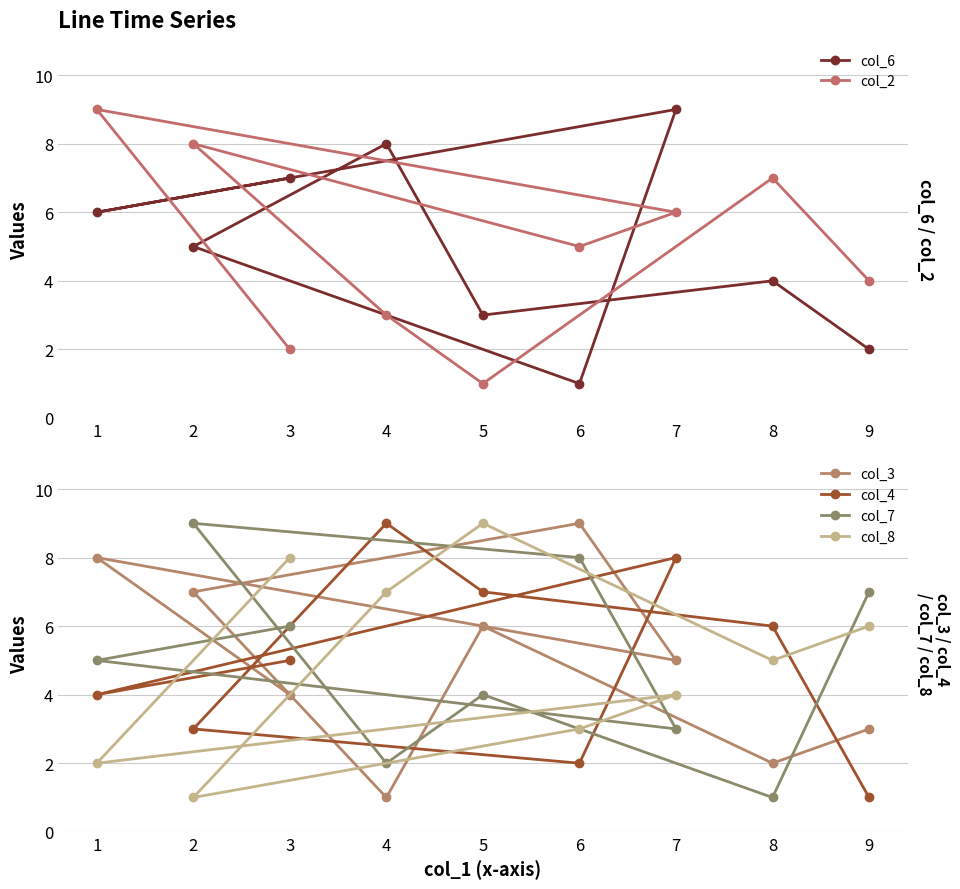

The value of col_8 at 6 is 3. True or false?

True